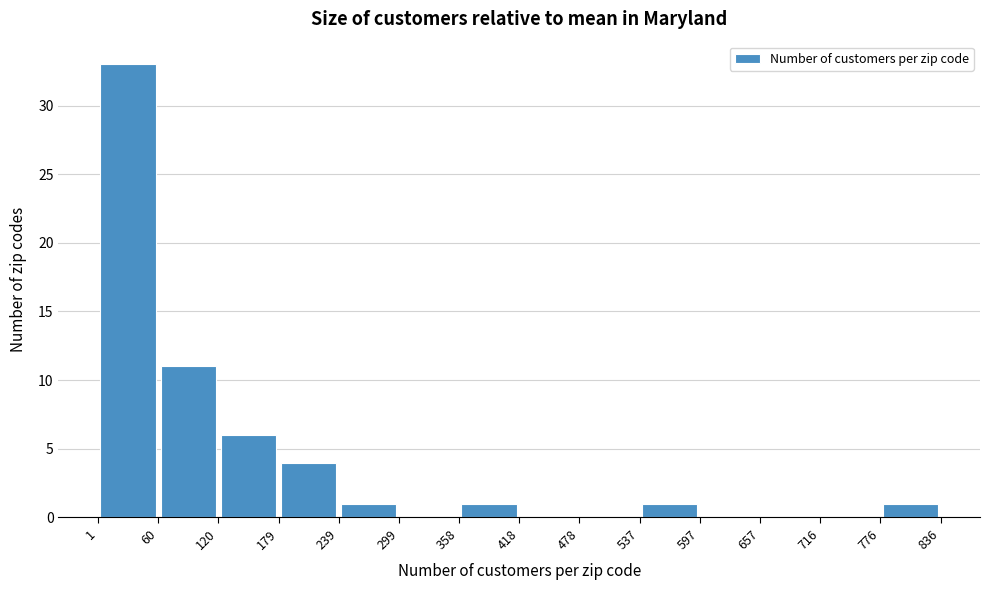

Reading left to right, transcribe this chart: for each bar, give the range it covers on the x-axis and its height. The values are not printed on the chart, so give them approximately, as read against the axis.

1 to 60: 33
60 to 120: 11
120 to 179: 6
179 to 239: 4
239 to 299: 1
299 to 358: 0
358 to 418: 1
418 to 478: 0
478 to 537: 0
537 to 597: 1
597 to 657: 0
657 to 716: 0
716 to 776: 0
776 to 836: 1